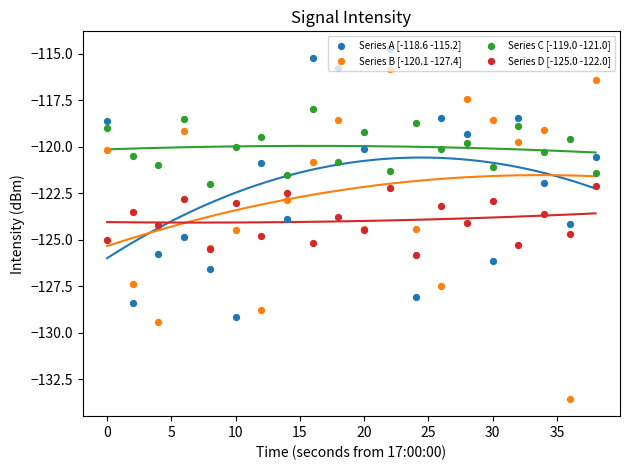

Is the value of Series C [-119.0 -121.0] at −5 greater than the value of Series D [-125.0 -122.0] at 40?

Yes